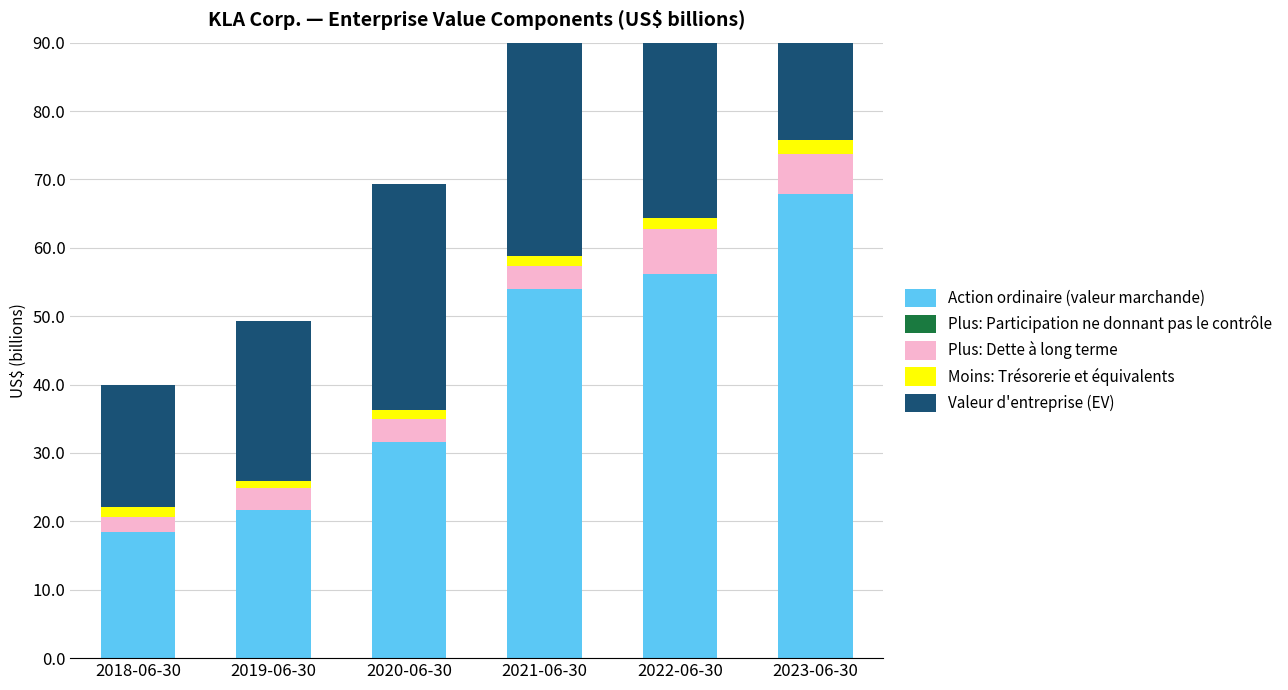

Reading left to right, what are all the values shown in this chart?

Action ordinaire (valeur marchande): 18.5	21.7	31.5	54.0	56.1	67.9
Plus: Participation ne donnant pas le contrôle: 0.0	0.0	0.0	0.0	0.0	0.0
Plus: Dette à long terme: 2.2	3.2	3.5	3.4	6.7	5.9
Moins: Trésorerie et équivalents: 1.4	1.0	1.2	1.4	1.6	1.9
Valeur d'entreprise (EV): 17.8	23.4	33.0	54.9	60.1	70.5